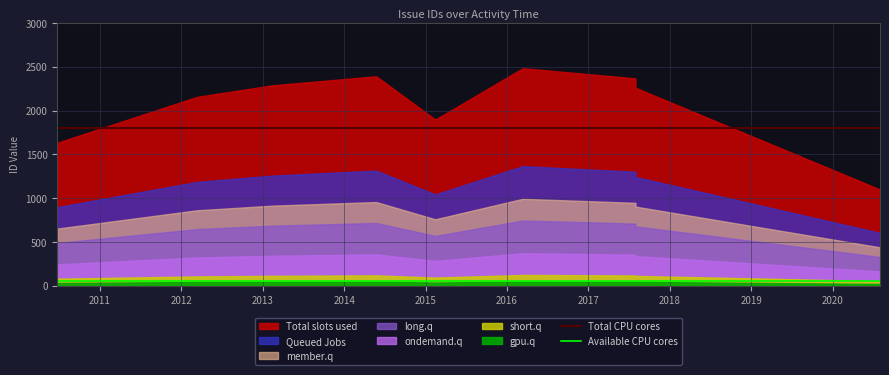

What is the difference between the highest and lowest values at 2018?

1750